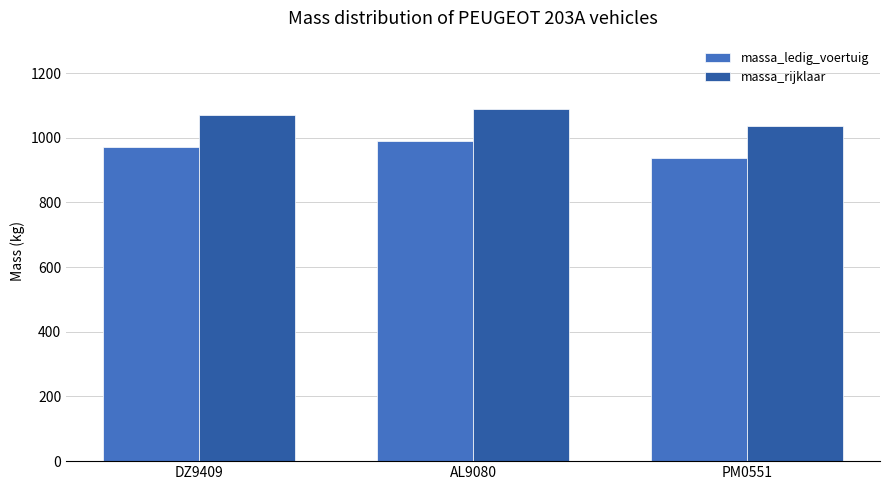

The massa_ledig_voertuig series shows 970 at DZ9409. True or false?

True